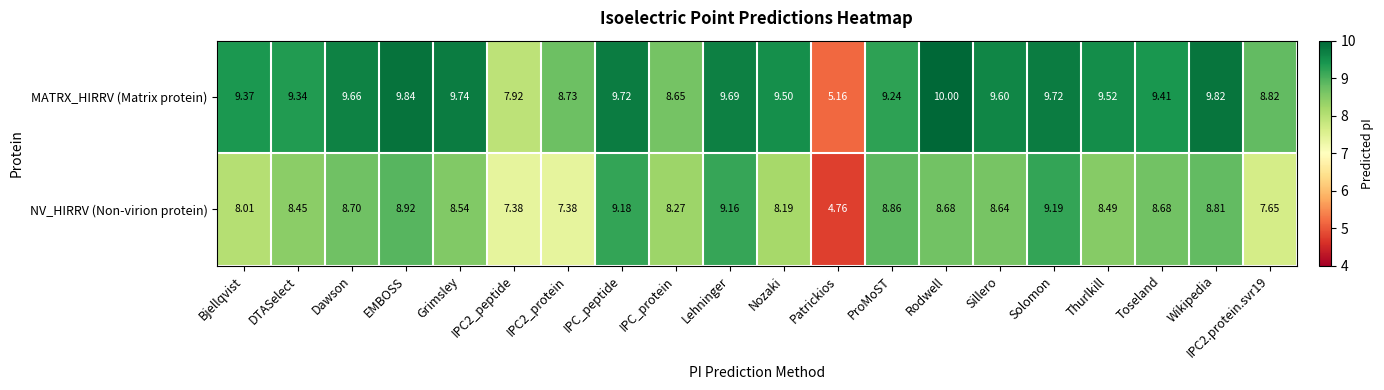

Where does the NV_HIRRV (Non-virion protein) series first go above 8?

Bjellqvist